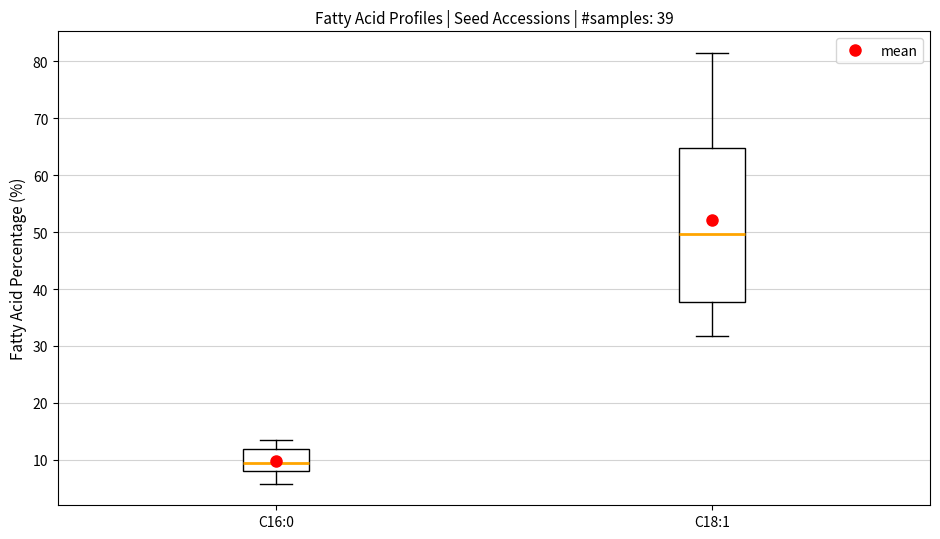

Which box has the lowest median line?

C16:0